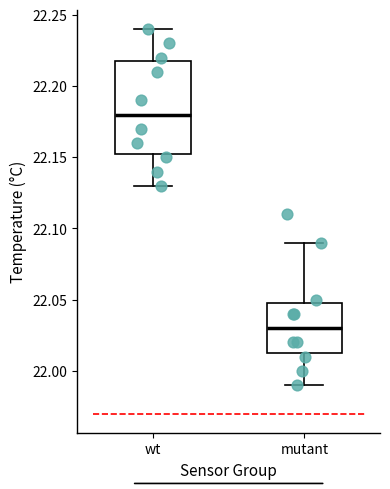

Which box is the tallest, from its lower edge to its upper edge?

wt